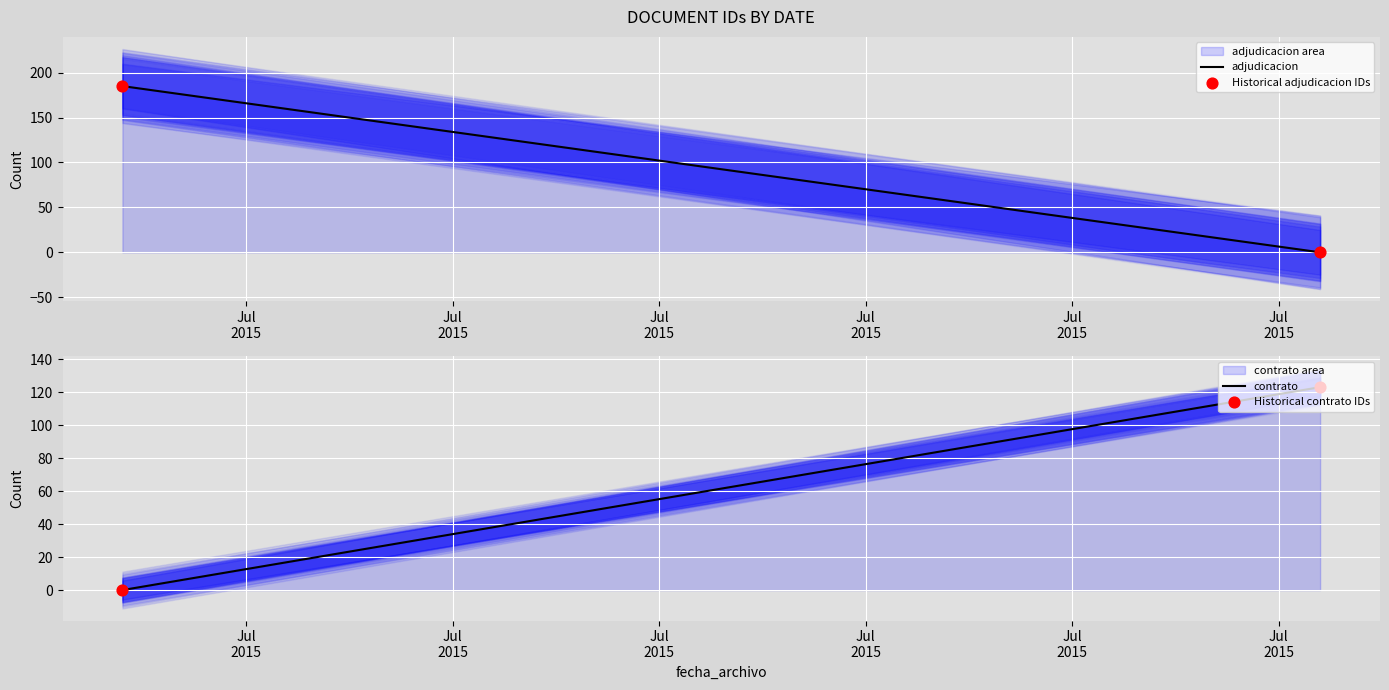

Which series has the largest total across all categories?

adjudicacion